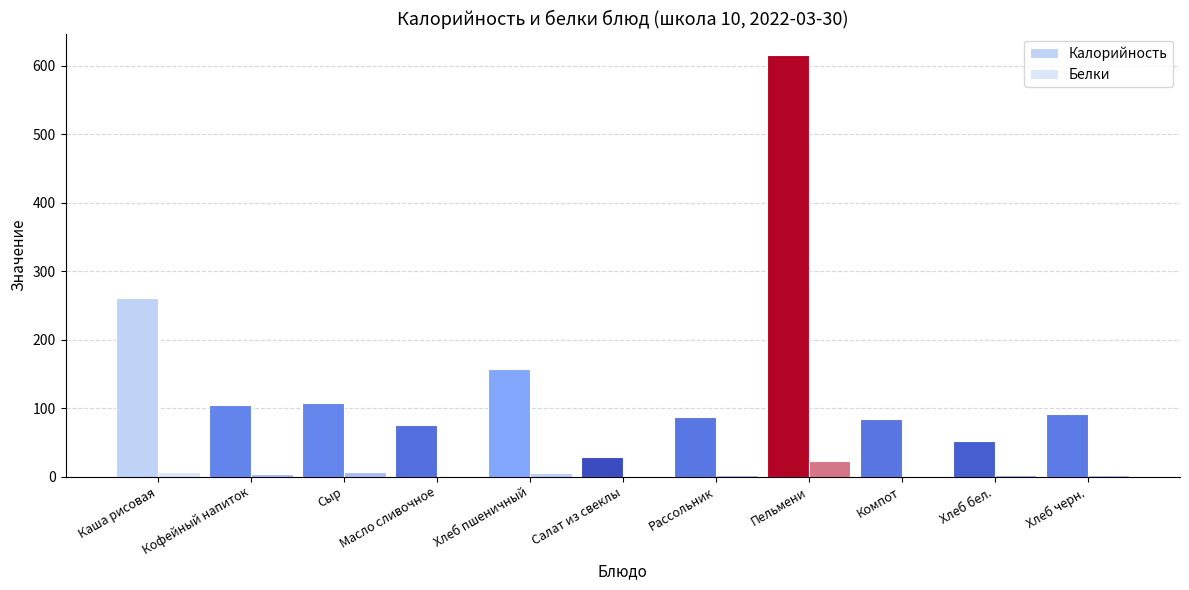

What is the difference between the maximum and minimum values in the Белки series?

22.8